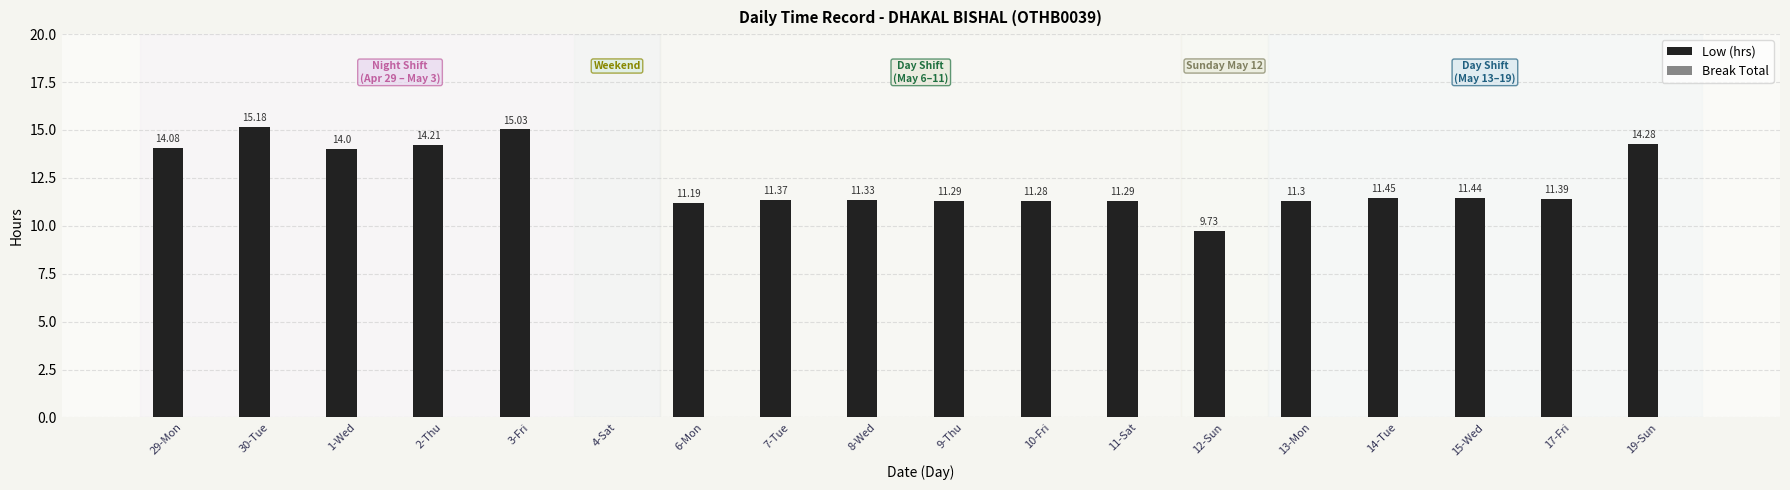

What is the ratio of the value at 10-Fri to the value at 7-Tue?

1.0